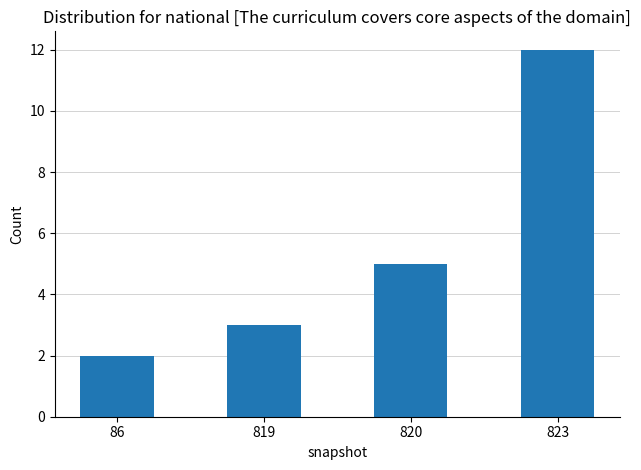

What is the minimum value shown in the chart?

2